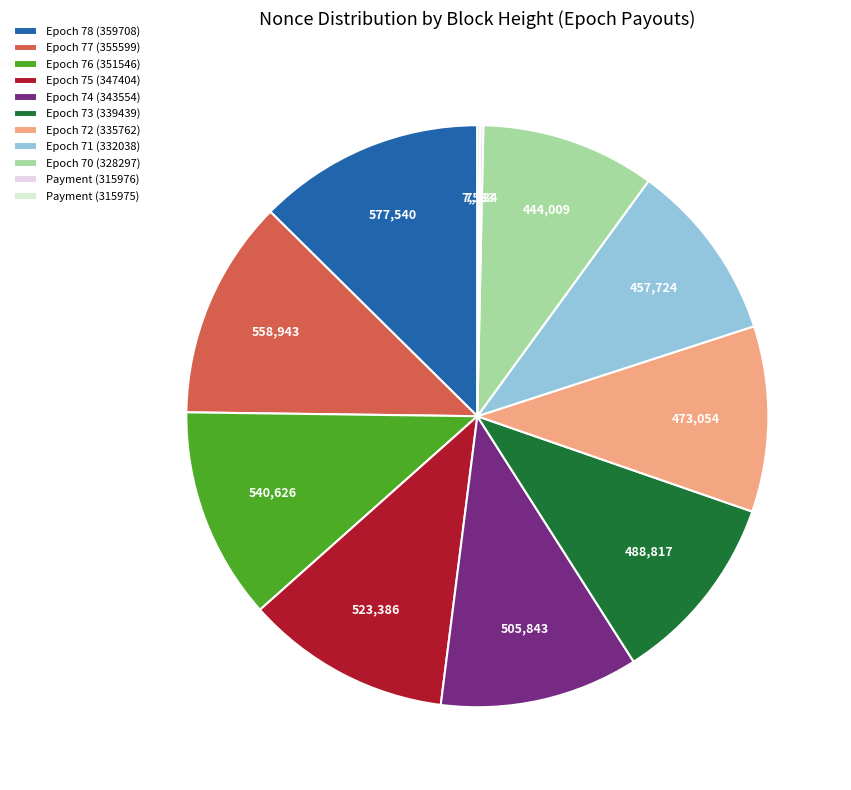

What is the change in value from Epoch 78 (359708) to Epoch 73 (339439)?

-88723